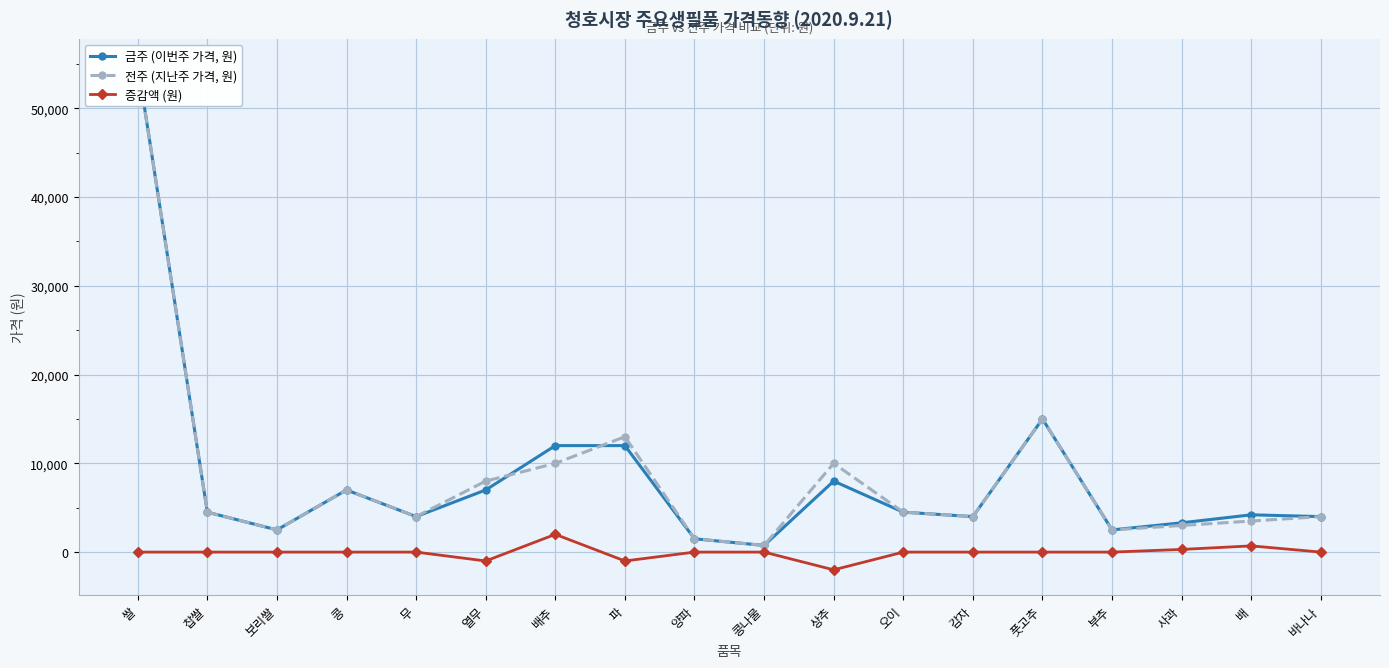

What are all the series names shown in the legend?

금주 (이번주 가격, 원), 전주 (지난주 가격, 원), 증감액 (원)